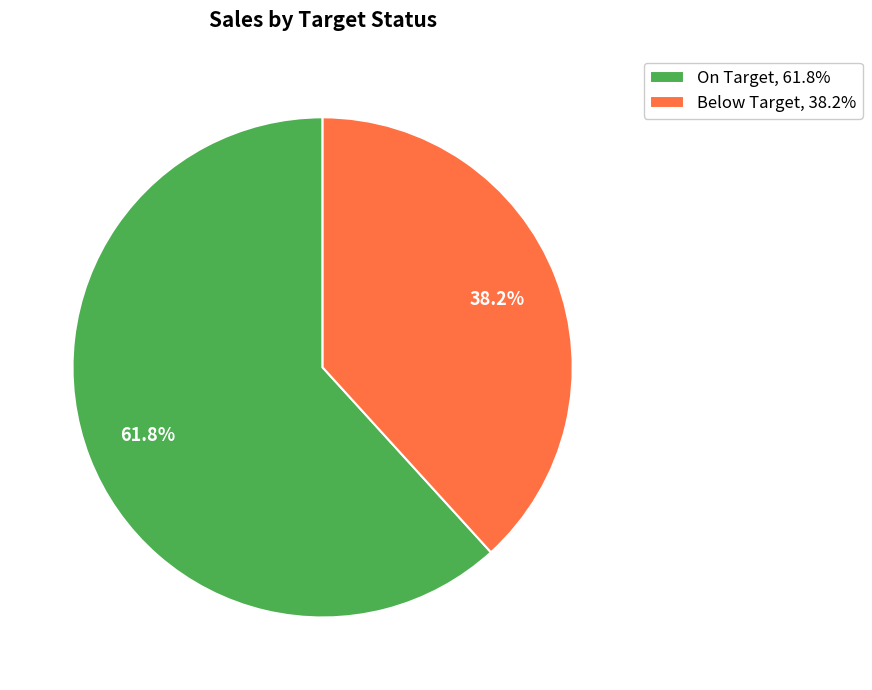

Count the number of slices in the pie.

2